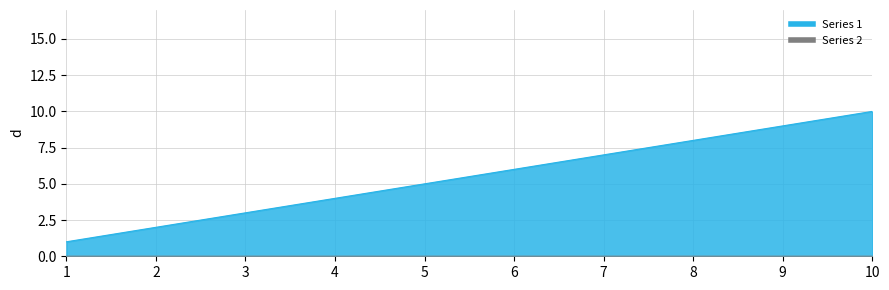

What is the value of the 6th point from the left?

6